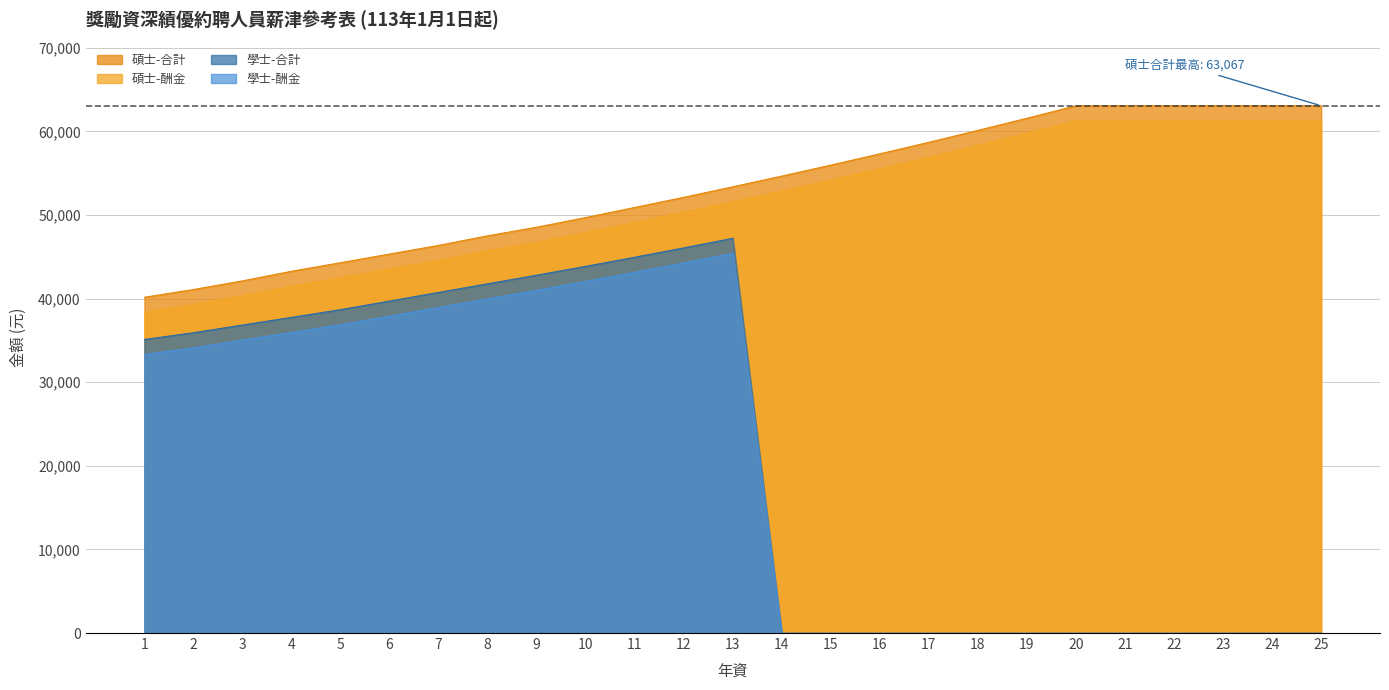

Which series changed the most between 4 and 8?

碩士-酬金